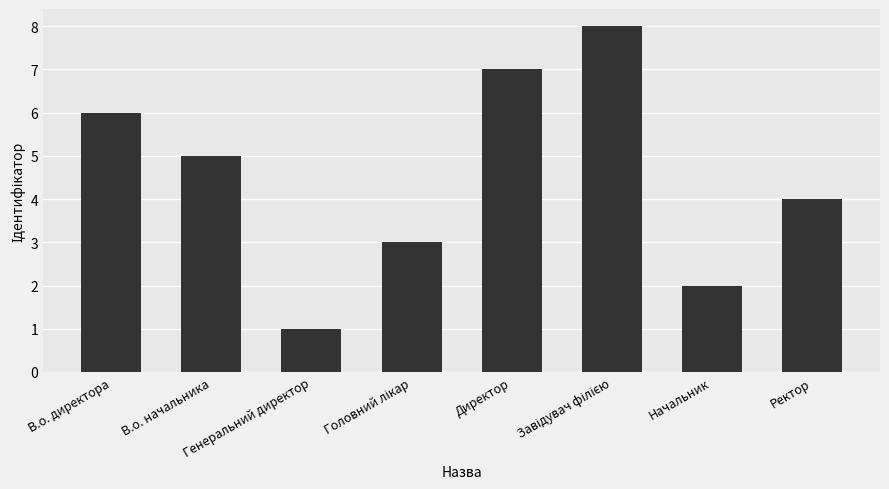

What is the sum of all values?

36